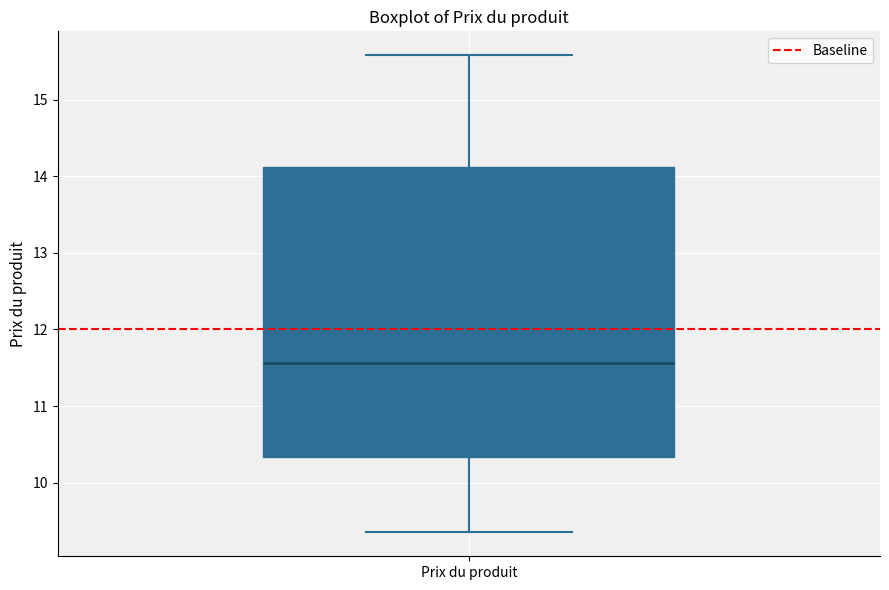

Read this box plot against the y-axis: the position of the median line, the range covered by the box, and the ends of both whiskers. The values are not printed on the chart, so give them approximately, as read against the axis.

median 11.6, box 10.3 to 14.1, whiskers 9.4 to 15.6